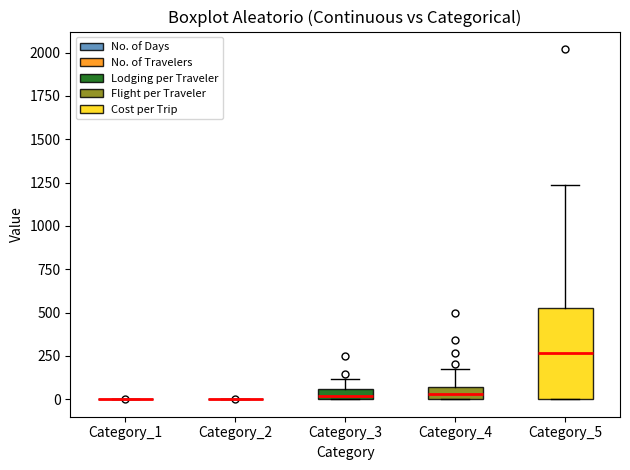

Which box is the tallest, from its lower edge to its upper edge?

Category_5